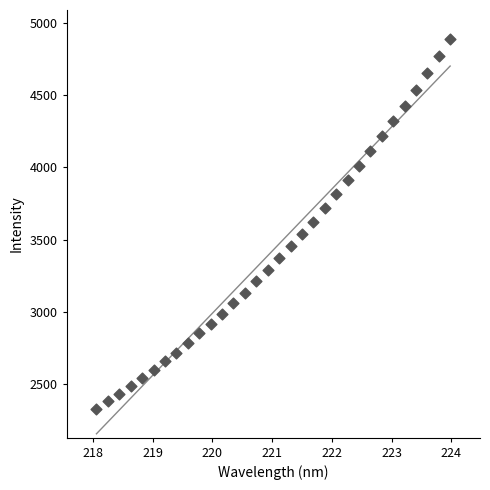

What is the range of Y values (max minus min)?

2562.2